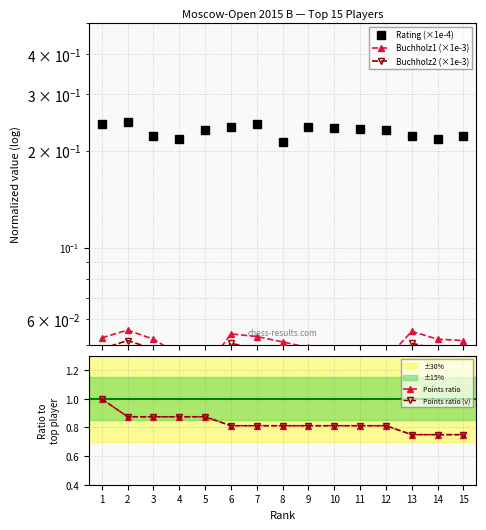

True or false: Buchholz2 (×1e-3) and Rating (×1e-4) cross at least once.

False